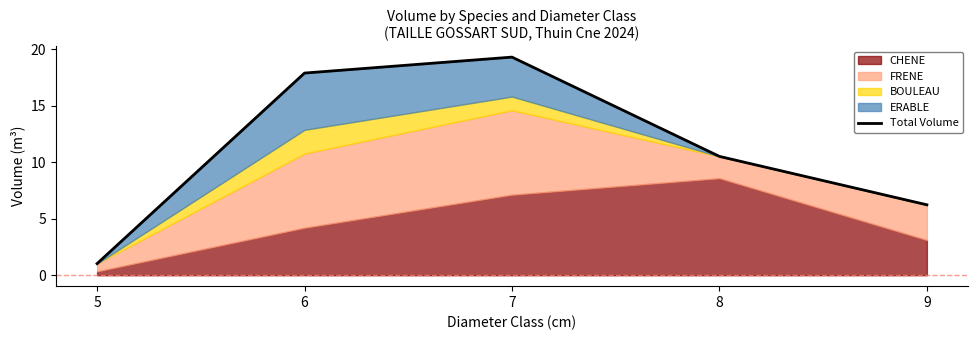

Between 5 and 6, which is larger?

6